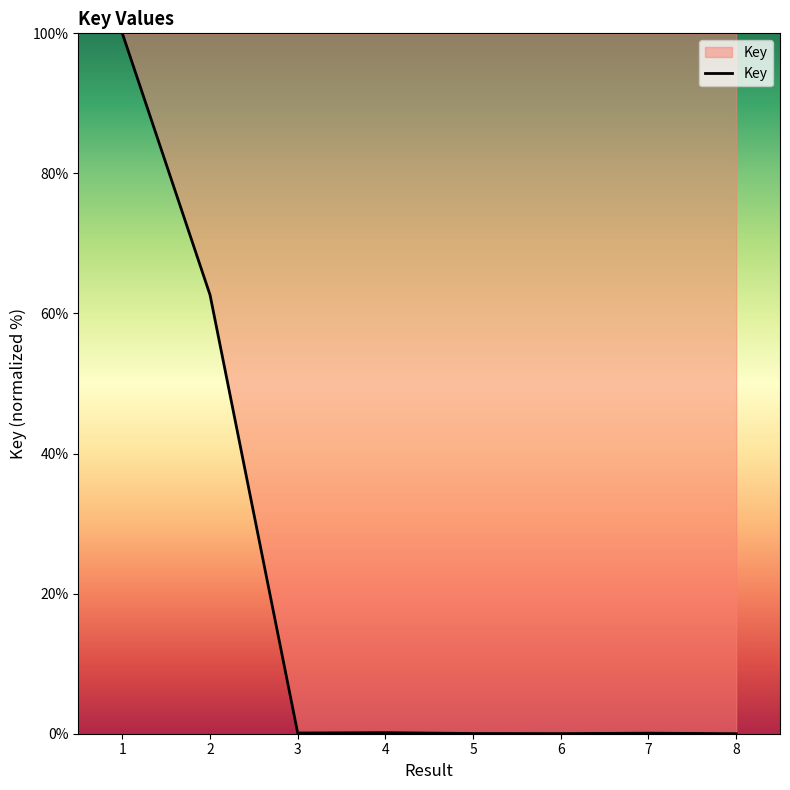

Is it true that the value at 8 is 0.0?

True